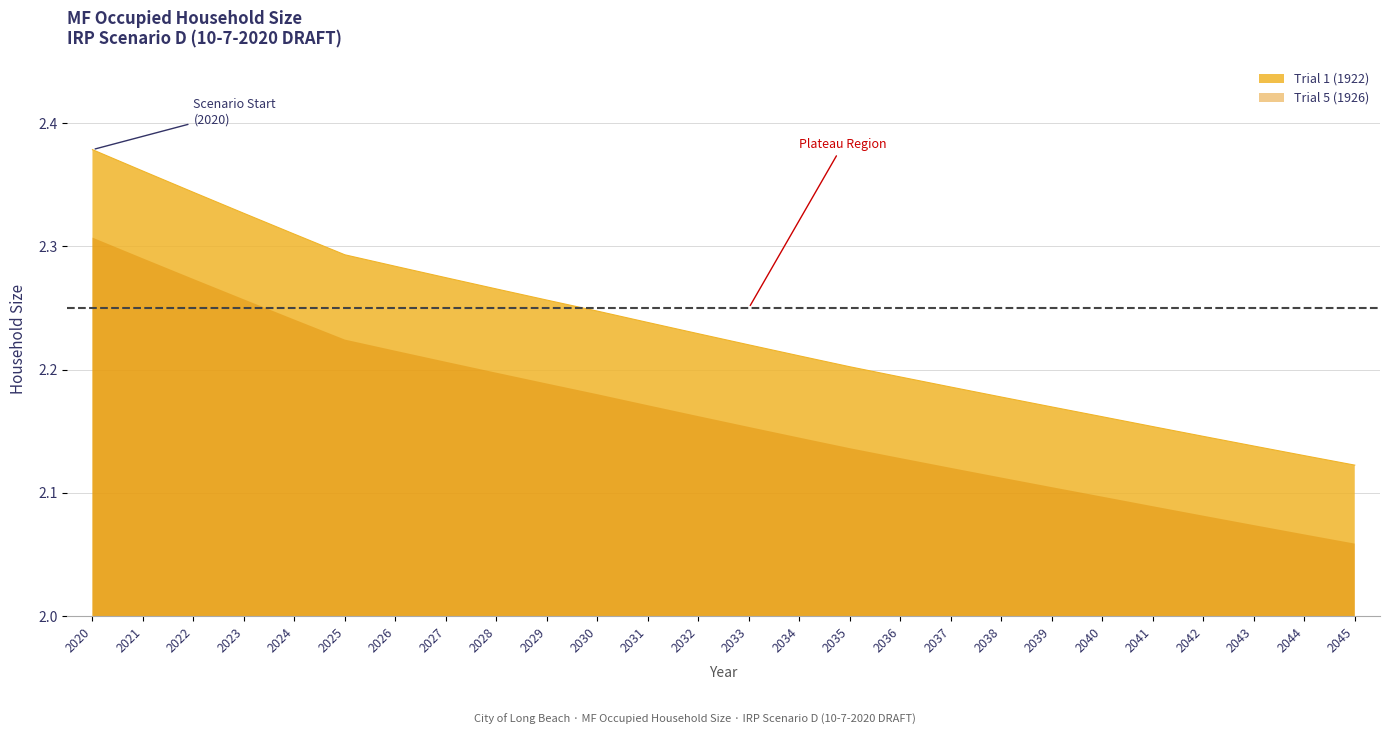

Which category has the highest value across all series?

2020